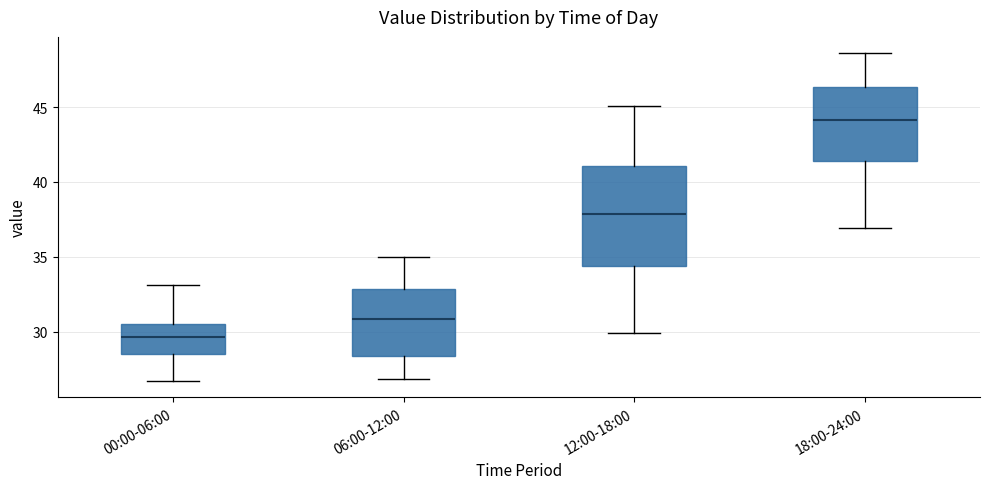

Reading left to right, read every box against the y-axis: the position of its median line, the range the box covers, and the ends of its whiskers. The values are not printed on the chart, so give them approximately, as read against the axis.

00:00-06:00: median 29.5, box 28.5 to 30.5, whiskers 26.5 to 33.0
06:00-12:00: median 31.0, box 28.5 to 33.0, whiskers 27.0 to 35.0
12:00-18:00: median 38.0, box 34.5 to 41.0, whiskers 30.0 to 45.0
18:00-24:00: median 44.0, box 41.5 to 46.5, whiskers 37.0 to 48.5